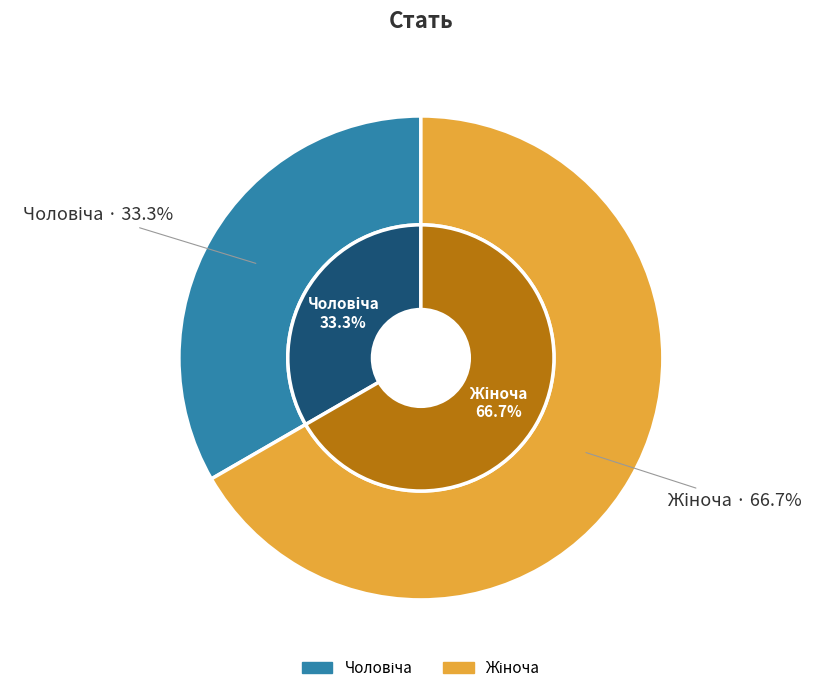

Is it true that Жіноча is 67% of the pie?

True